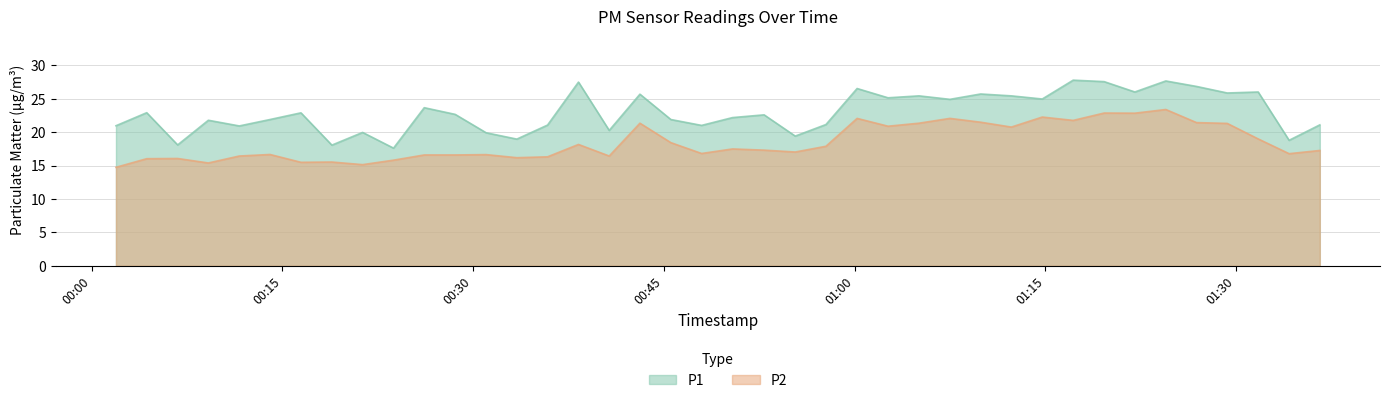

At which label is P2 closest to 19?

2022-07-06T01:31:45